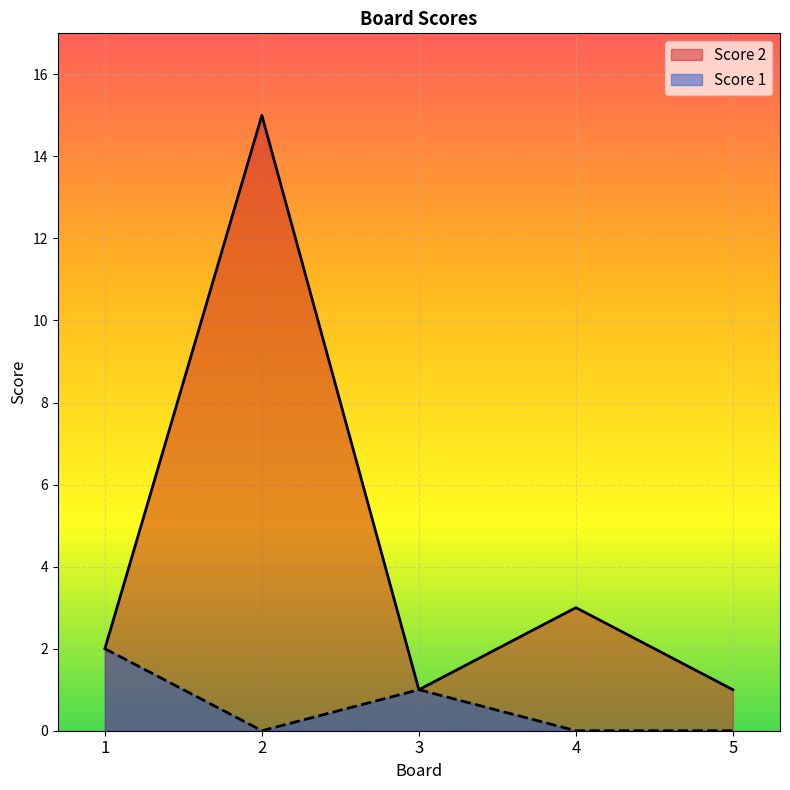

True or false: Score 1 and Score 2 intersect in this chart.

False